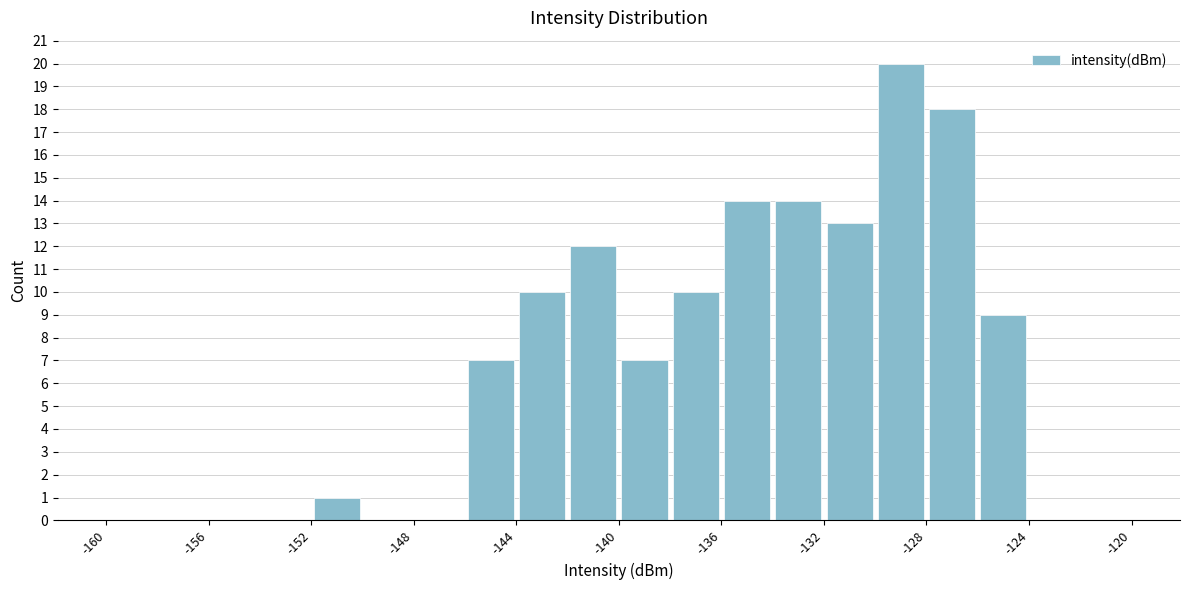

Over which range of the x-axis is the bar tallest?

-130 to -128